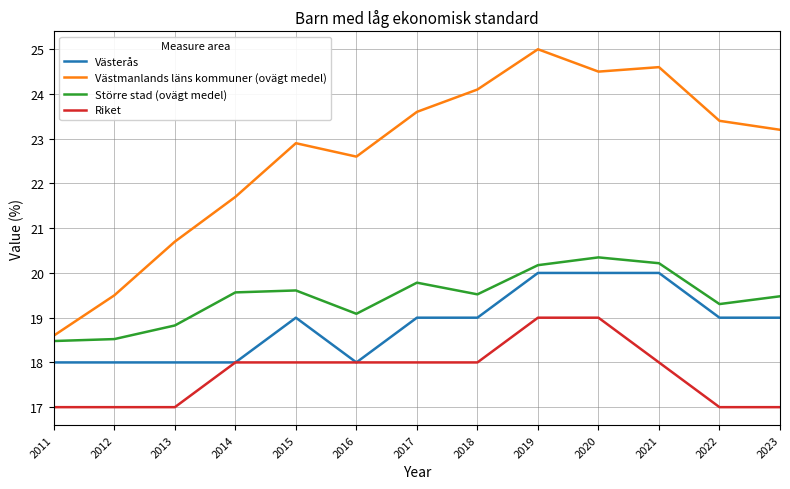

What are all the series names shown in the legend?

Västerås, Västmanlands läns kommuner (ovägt medel), Större stad (ovägt medel), Riket